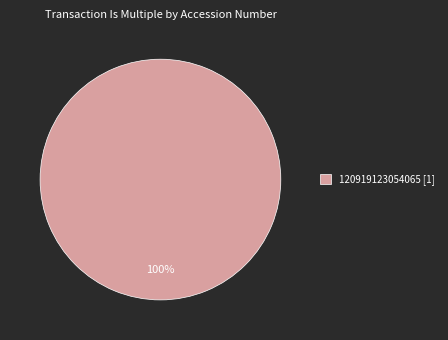

How many slices are in this pie chart?

1